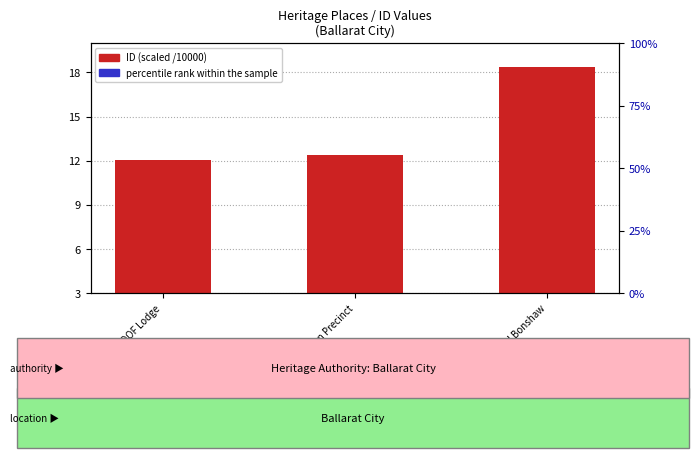

List the series in order of their overall mean, highest first.

ID (scaled /10000), percentile rank within the sample